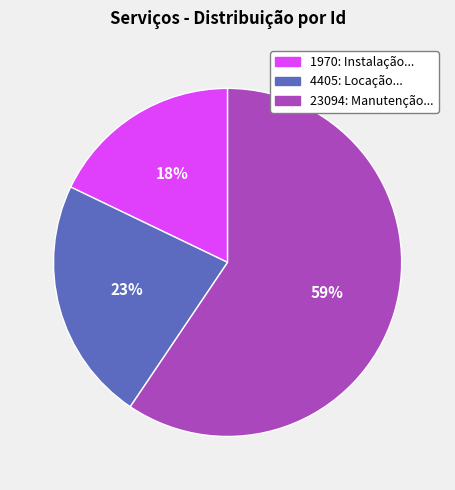

Is there any slice that represents more than half of the pie?

Yes